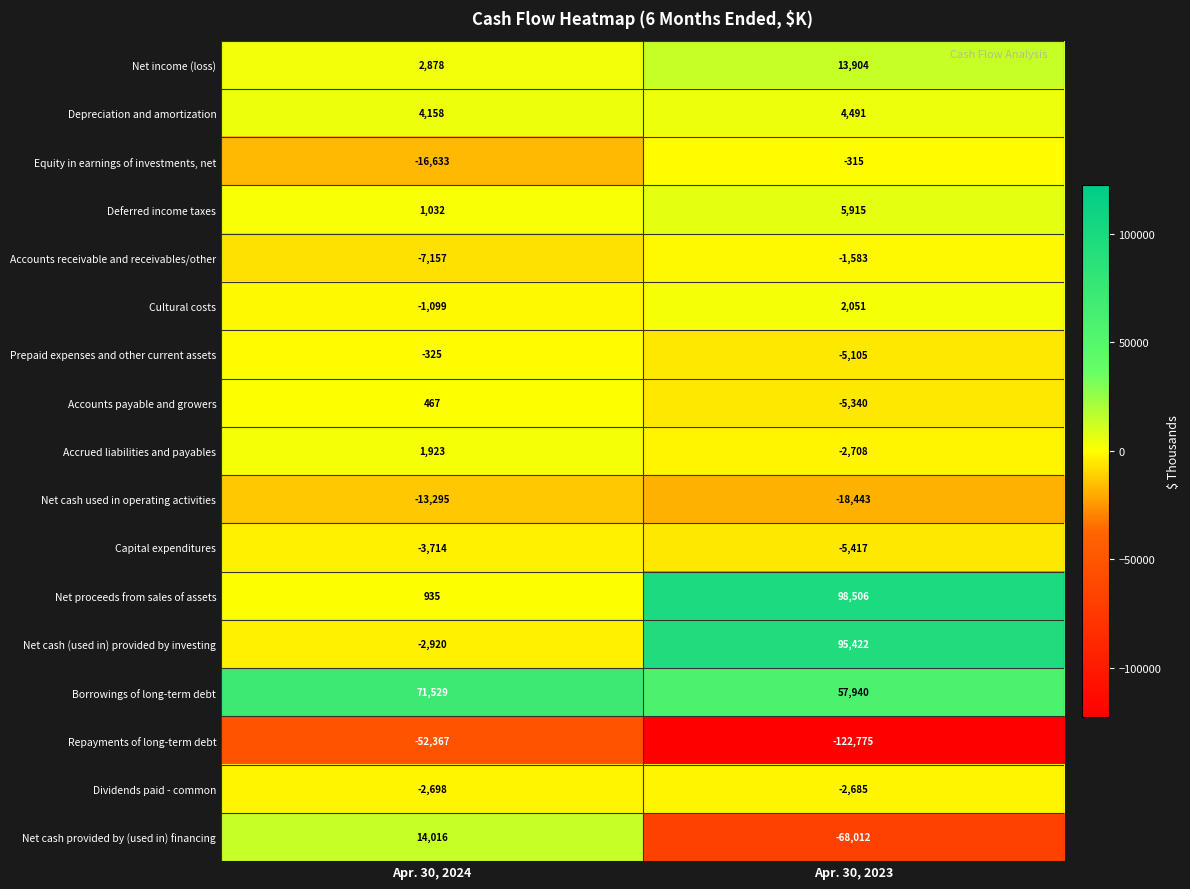

Which series has the largest total across all categories?

Borrowings of long-term debt